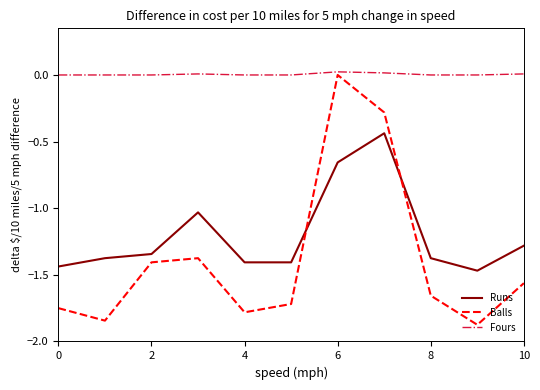

True or false: Fours and Balls intersect in this chart.

False